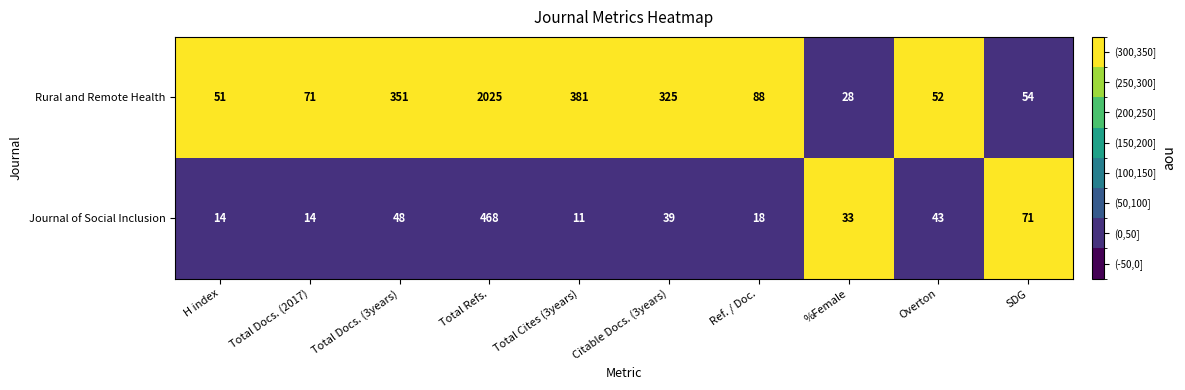

Reading left to right, extract all data points from this chart.

Rural and Remote Health: 51	71	351	2025	381	325	88	28	52	54
Journal of Social Inclusion: 14	14	48	468	11	39	18	33	43	71